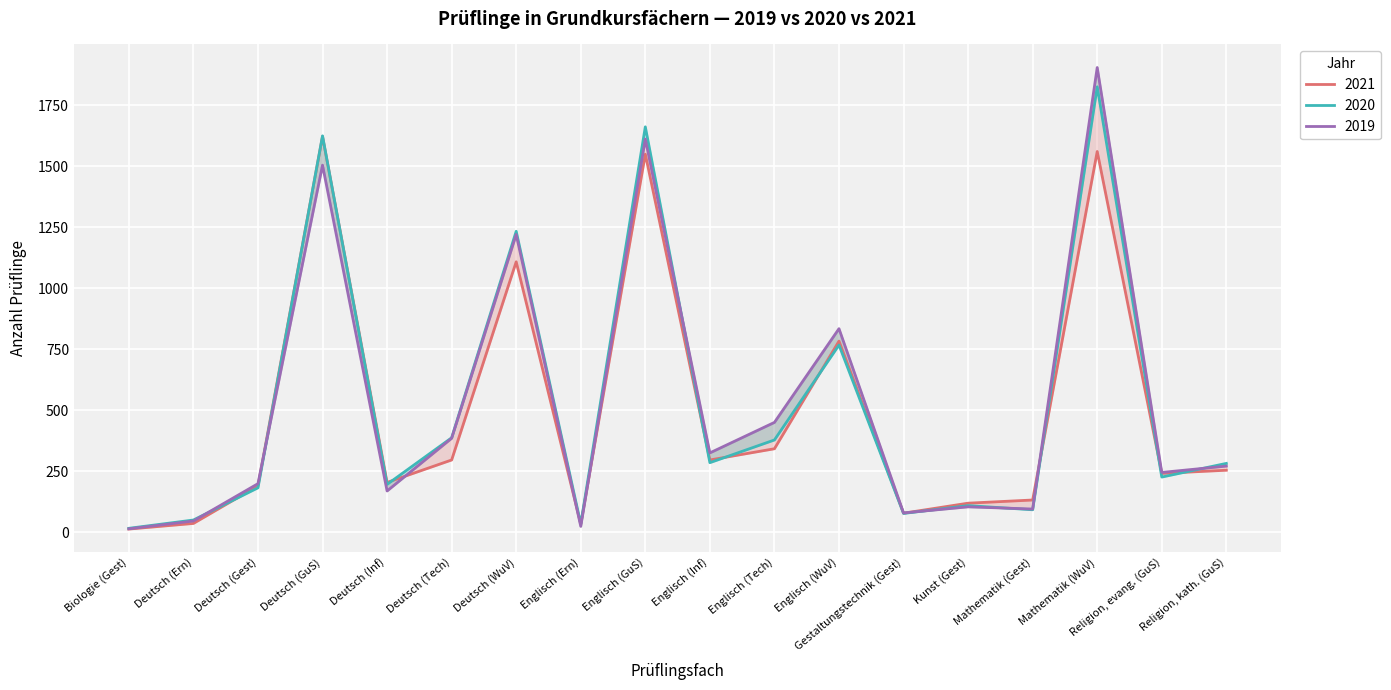

How many values in the 2020 series are below 282?

9